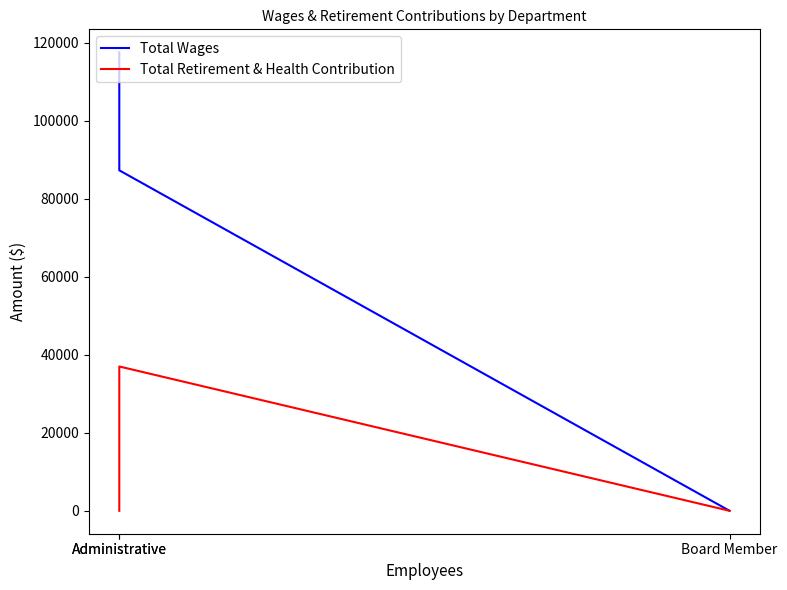

What are all the series names shown in the legend?

Total Wages, Total Retirement & Health Contribution